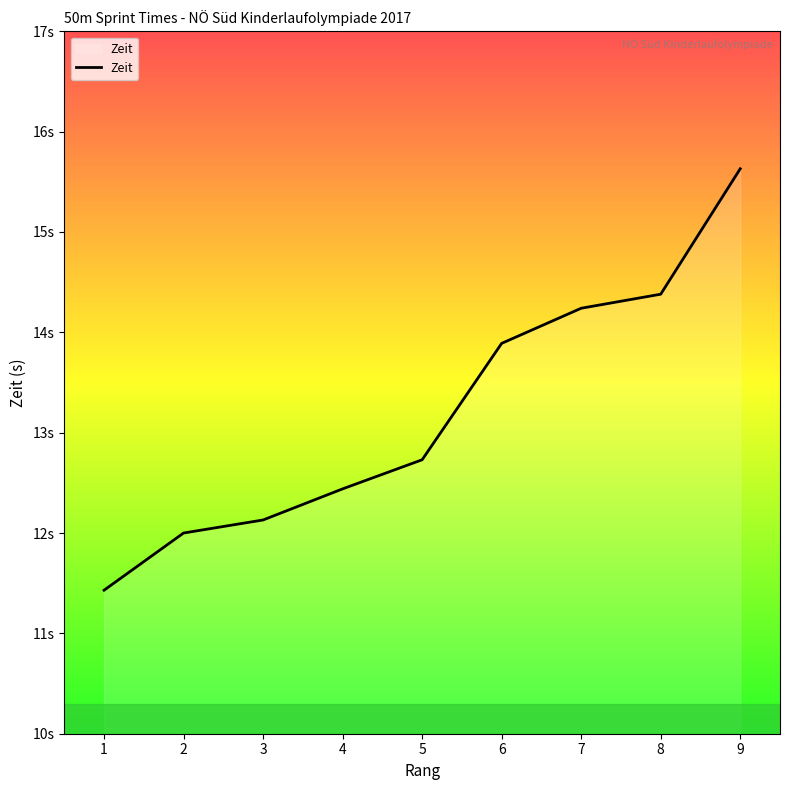

List the labels in order of value, smallest first.

1, 2, 3, 4, 5, 6, 7, 8, 9